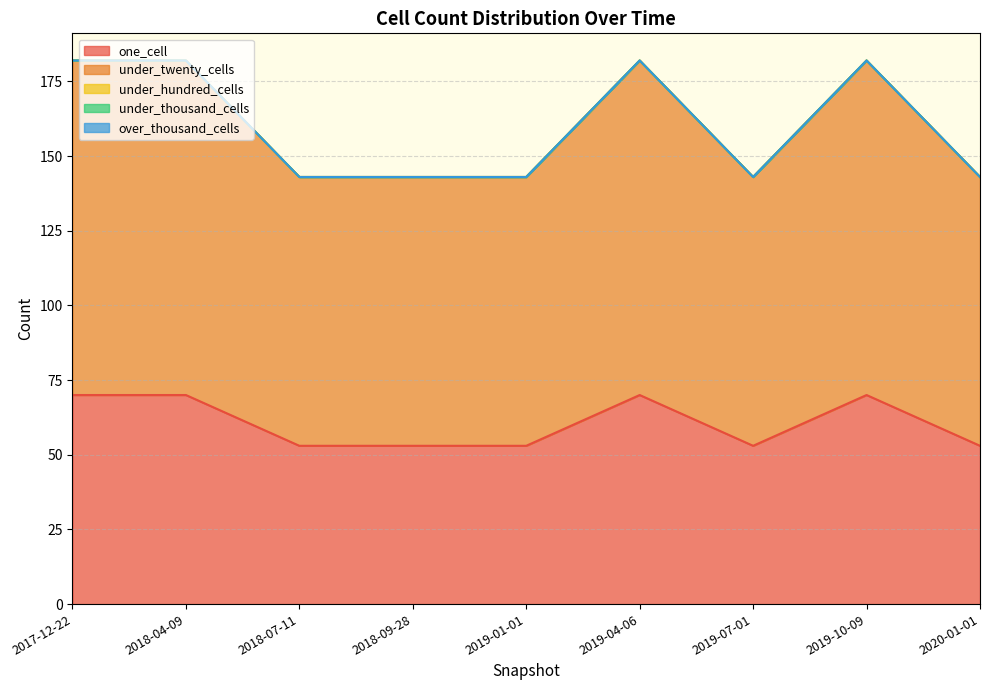

True or false: under_hundred_cells and one_cell intersect in this chart.

False